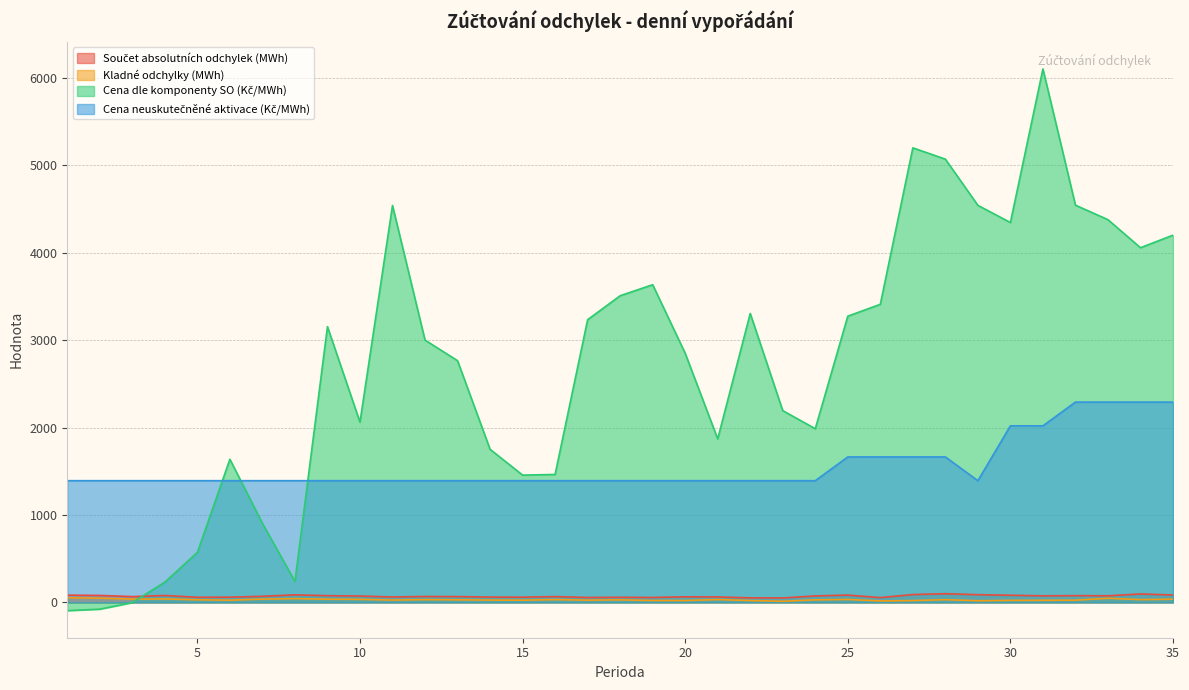

Rank the series by their maximum value, from lowest to highest.

Kladné odchylky (MWh), Součet absolutních odchylek (MWh), Cena neuskutečněné aktivace (Kč/MWh), Cena dle komponenty SO (Kč/MWh)